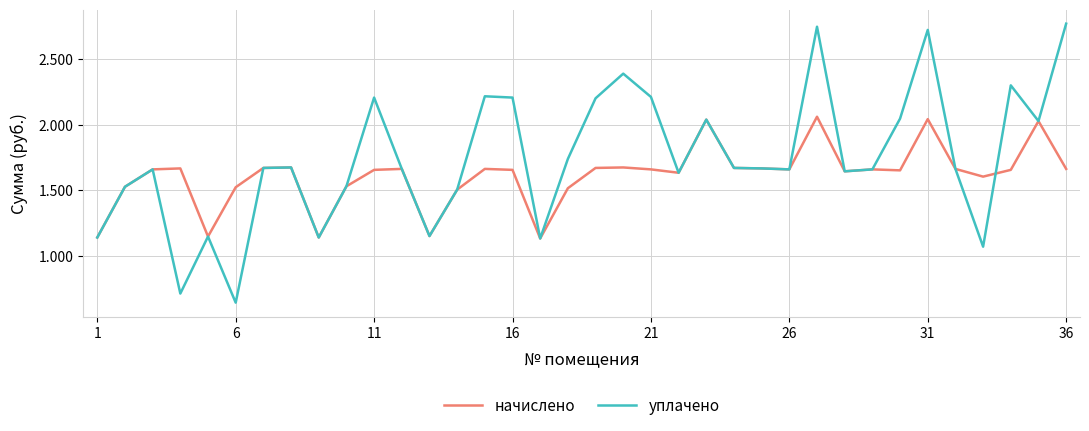

What is the smallest value displayed?

641.8